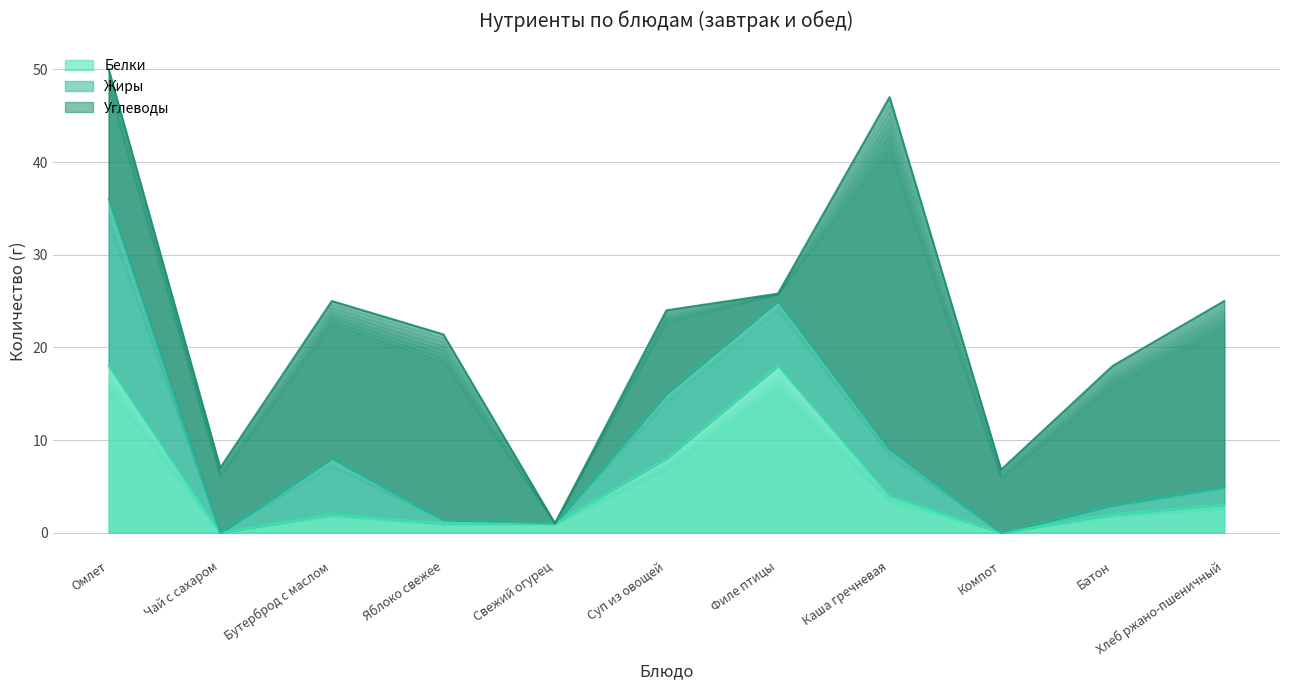

What are all the series names shown in the legend?

Белки, Жиры, Углеводы